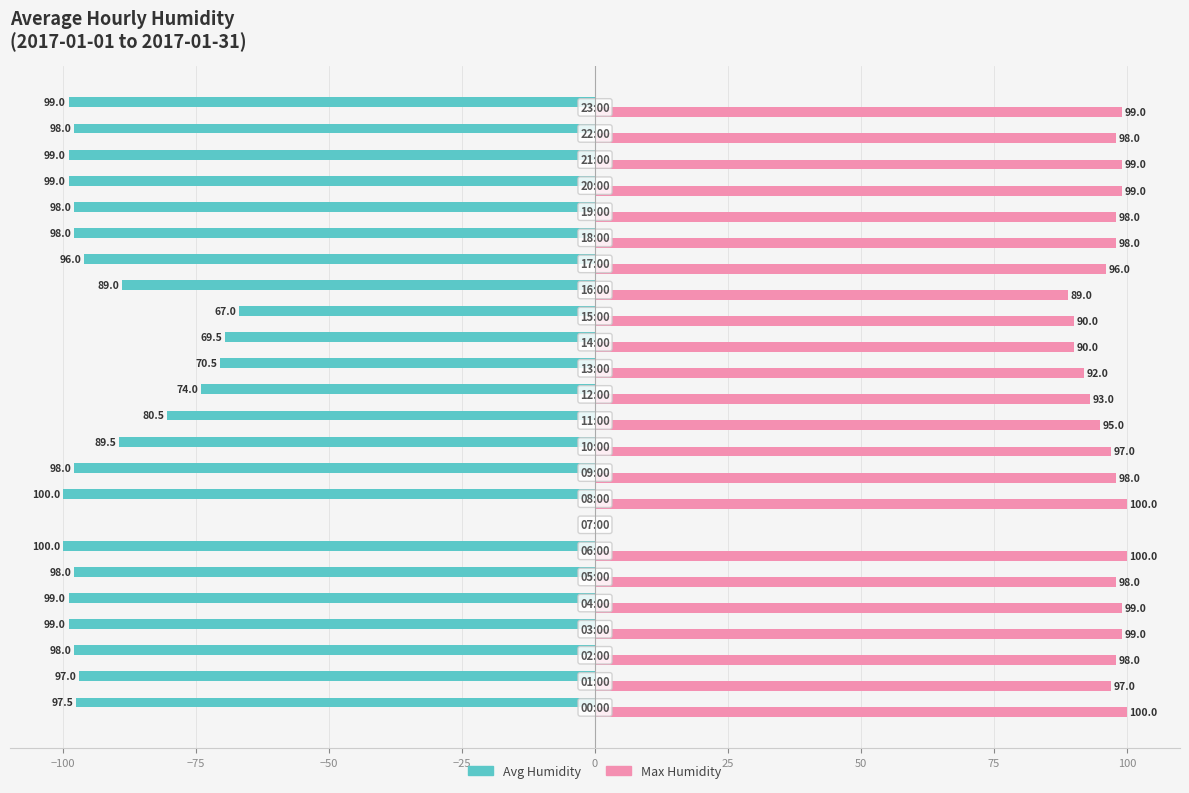

What is the highest value of the Max Humidity series?

100.0